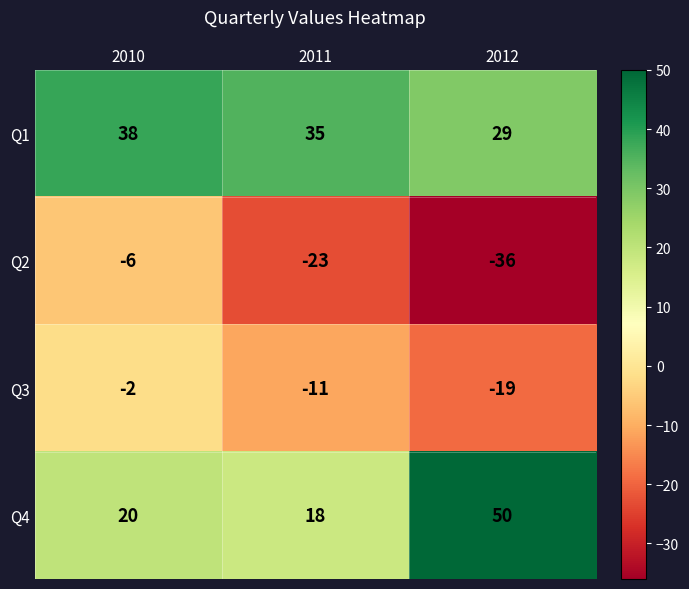

How many Q3 values are between -19 and -2?

3